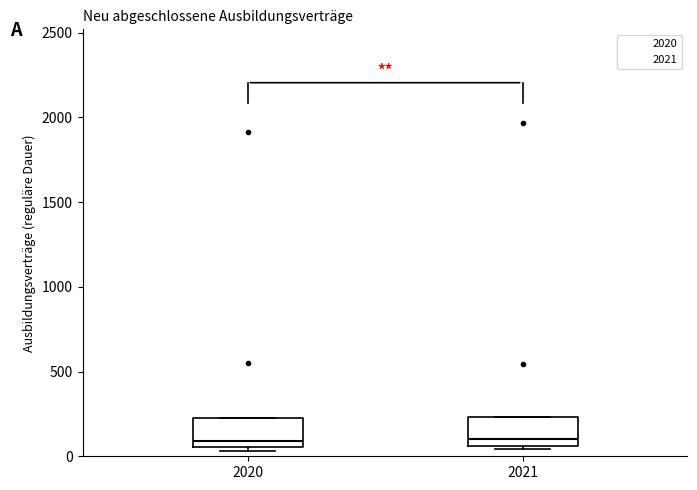

Reading left to right, transcribe this box plot: for each box, give where its median line is, the range the box spans, and where its two whiskers end, as read against the y-axis. The values are not printed on the chart, so give them approximately, as read against the axis.

2020: median 100, box 50 to 250, whiskers 50 (just below the box's lower edge) to 250
2021: median 100, box 50 to 250, whiskers 50 (just below the box's lower edge) to 250